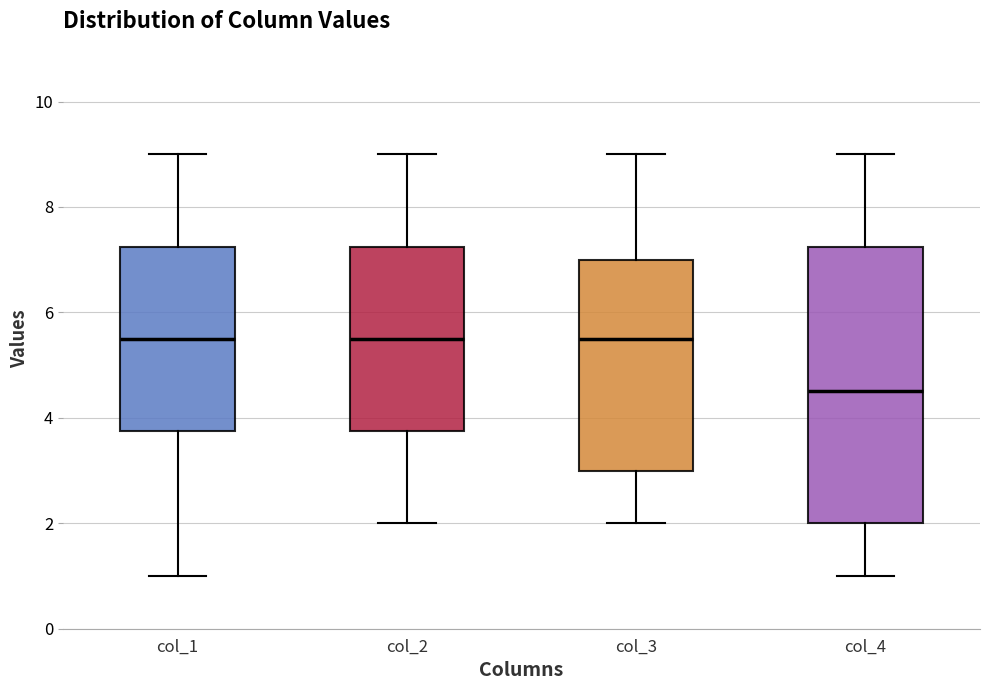

Which box is the tallest, from its lower edge to its upper edge?

col_4